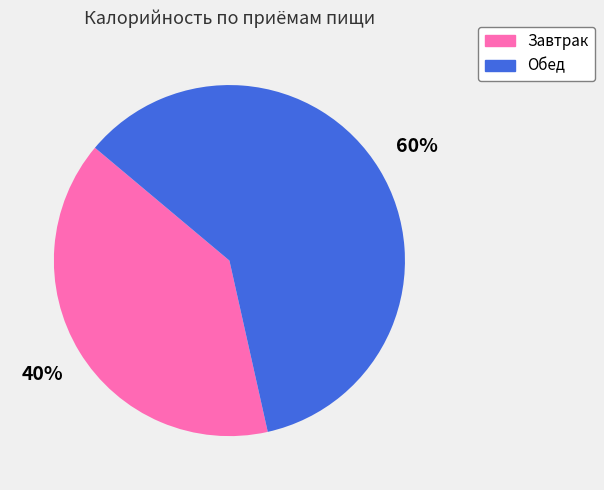

Which slice is the largest?

Обед